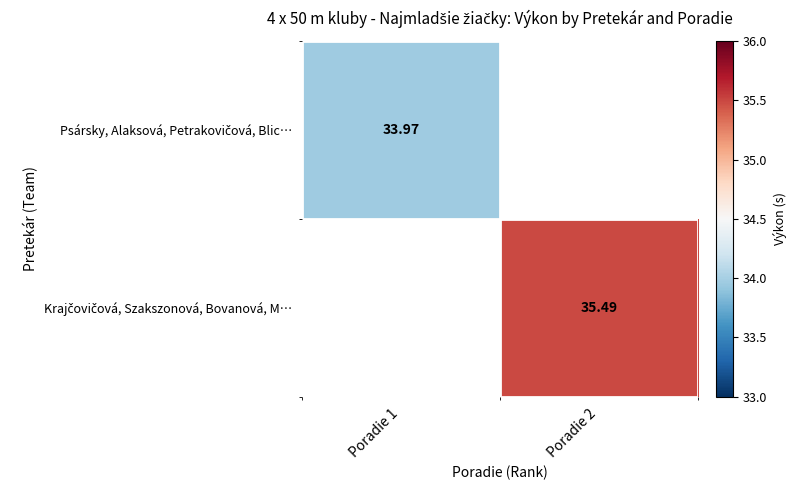

Rank the categories by Krajčovičová, Szakszonová, Bovanová, M… value from lowest to highest.

Poradie 1, Poradie 2